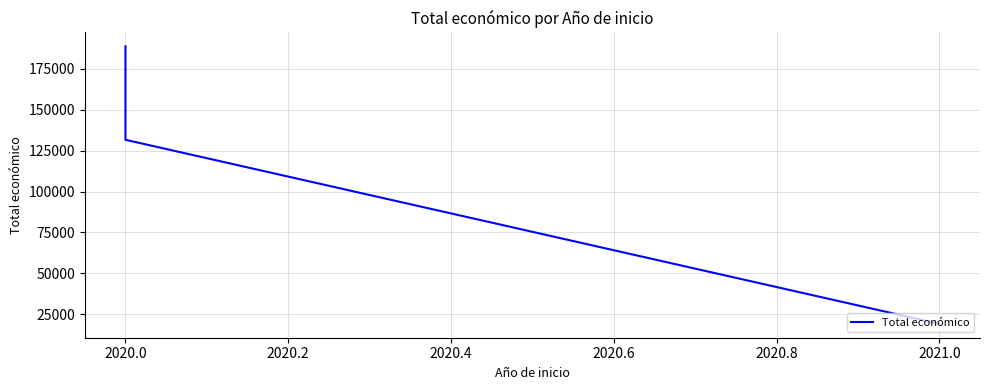

What position from the right is 2020.2?

1